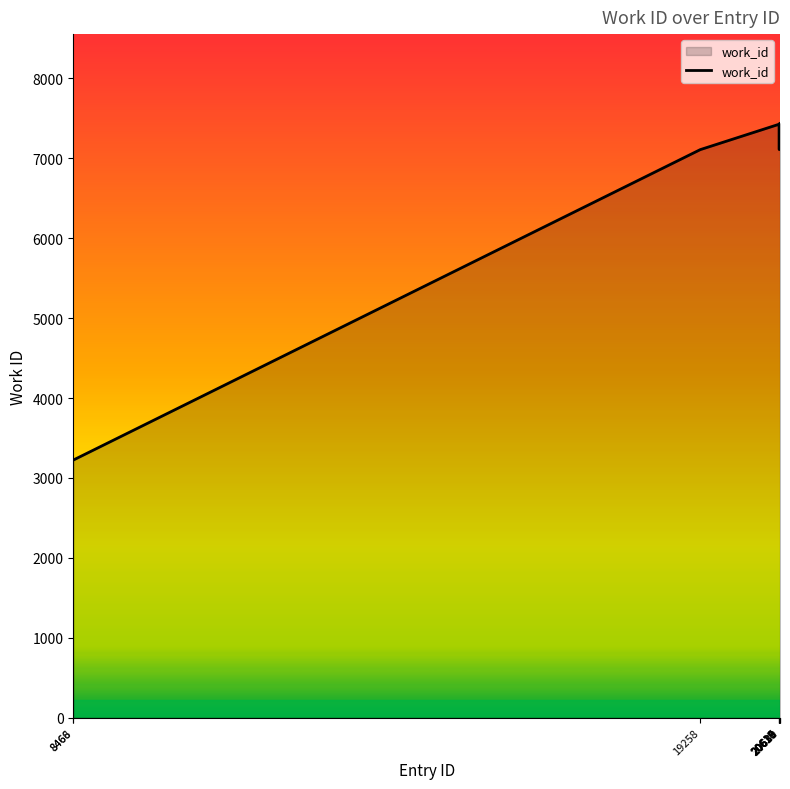

The chart shows a value of 12077 at 20616. True or false?

False